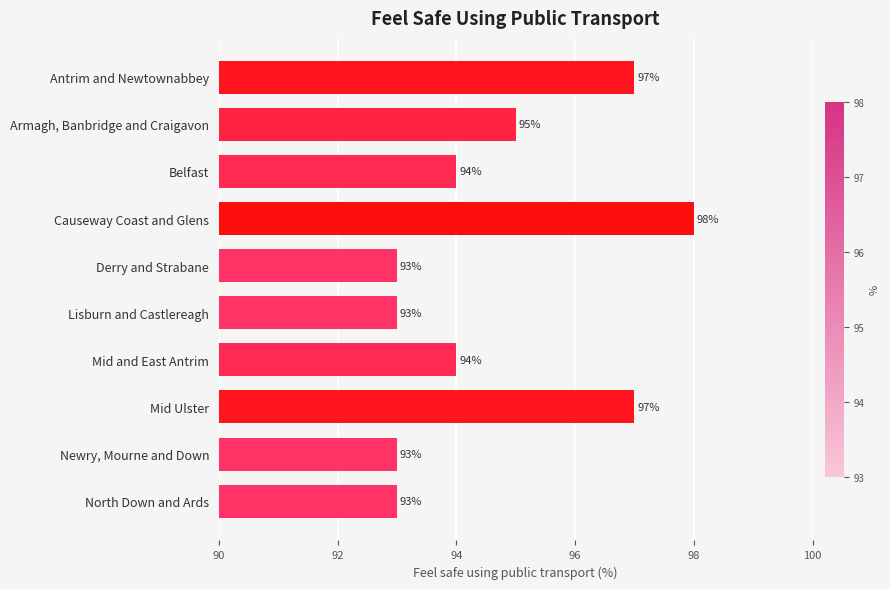

What is the average value?

95